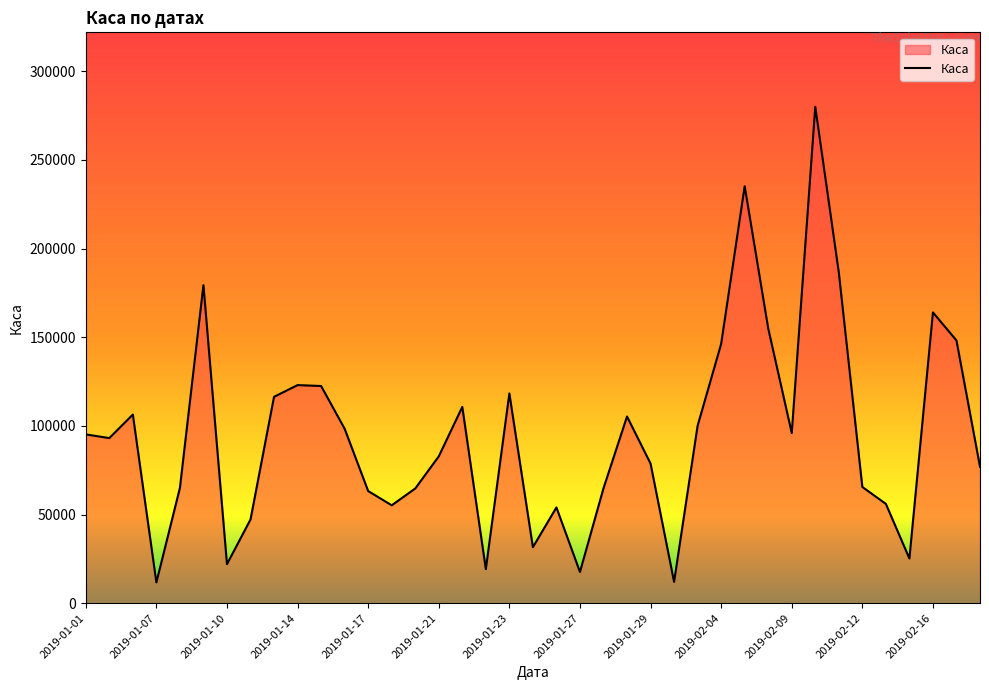

What is the greatest value displayed?

280000